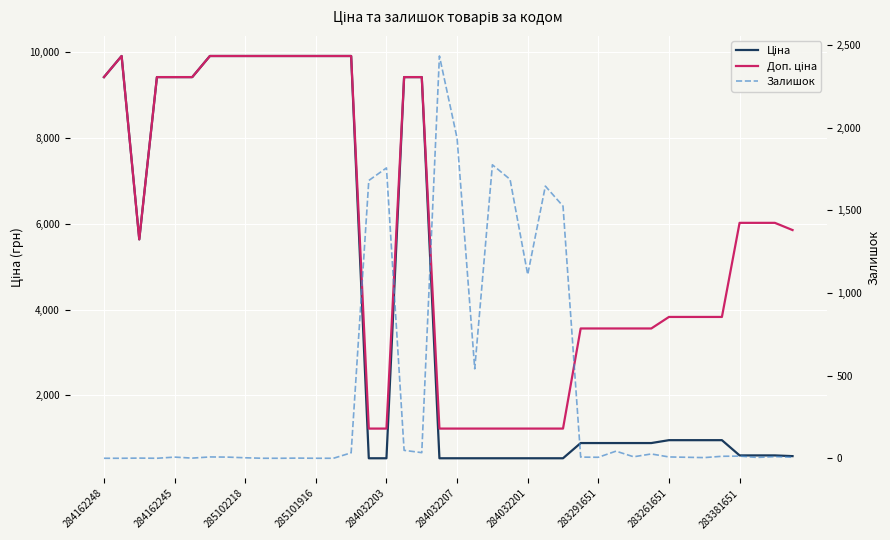

What is the value of the Залишок point at the 25th from the left?

1111.0